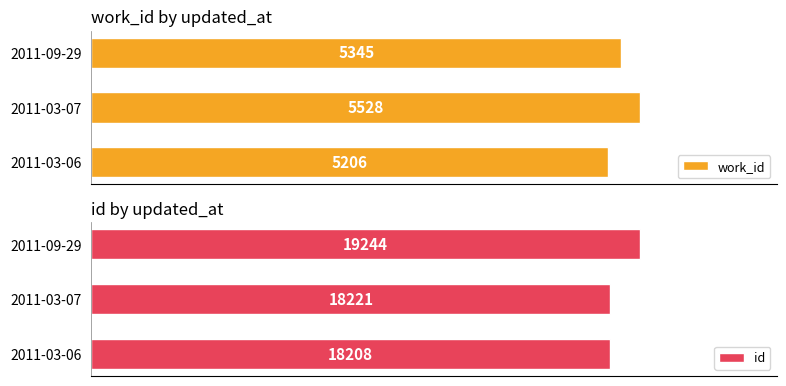

Which category has the highest value in the id series?

2011-09-29